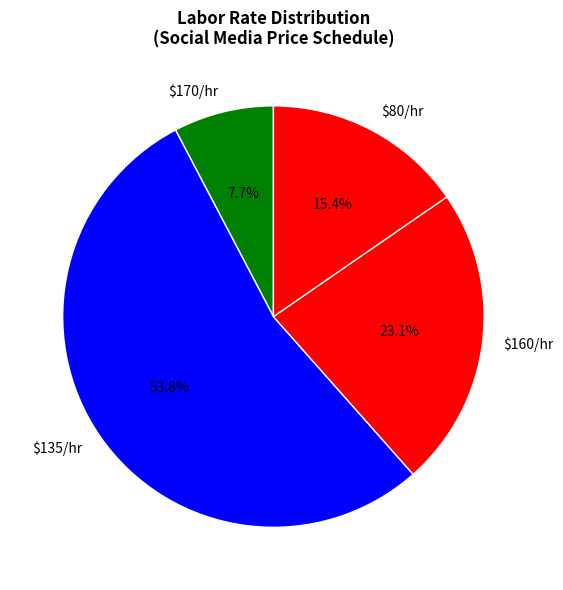

What portion of the pie excludes $135/hr?

46.2%